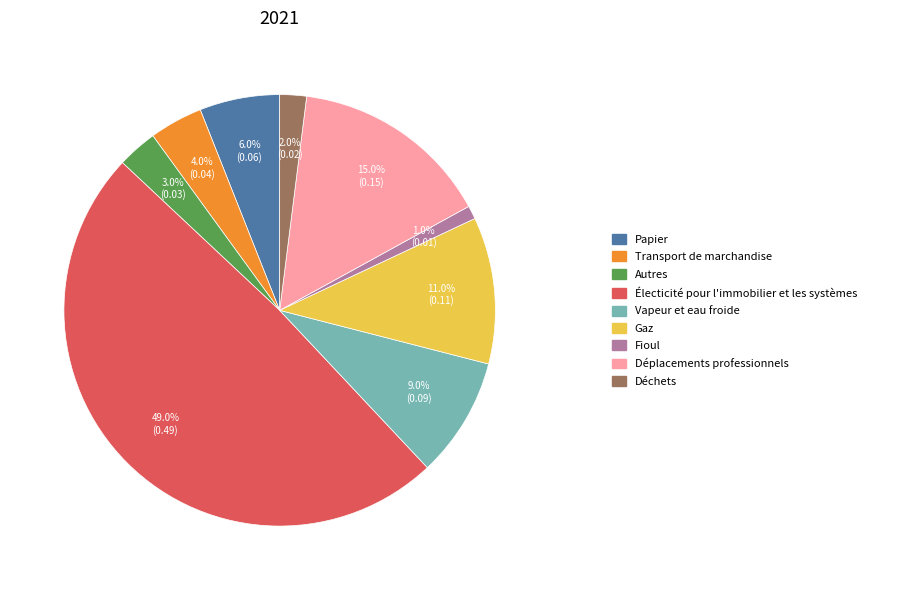

Is there a majority slice in this chart?

No